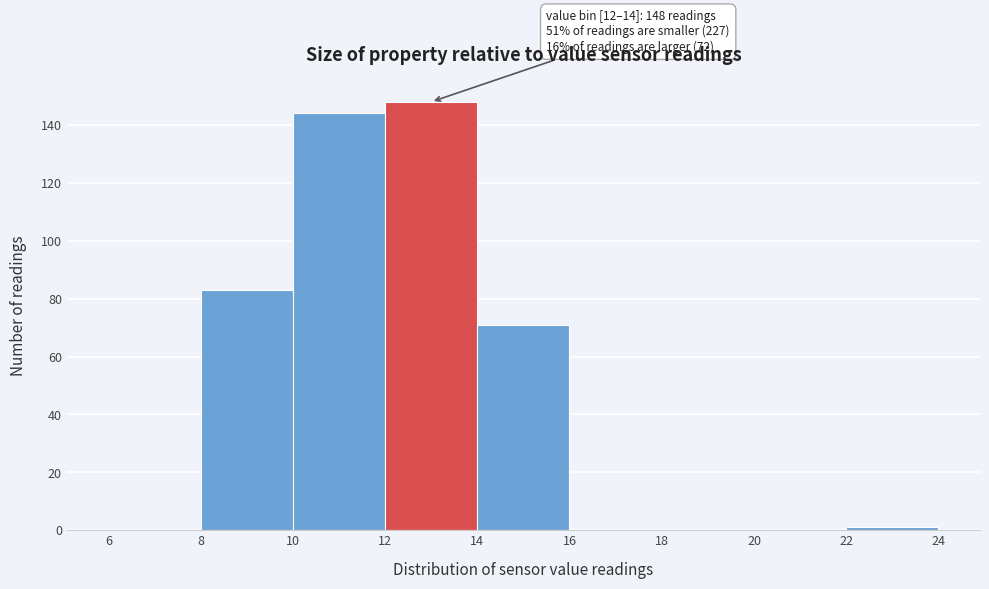

Over which range of the x-axis is the bar tallest?

12 to 14